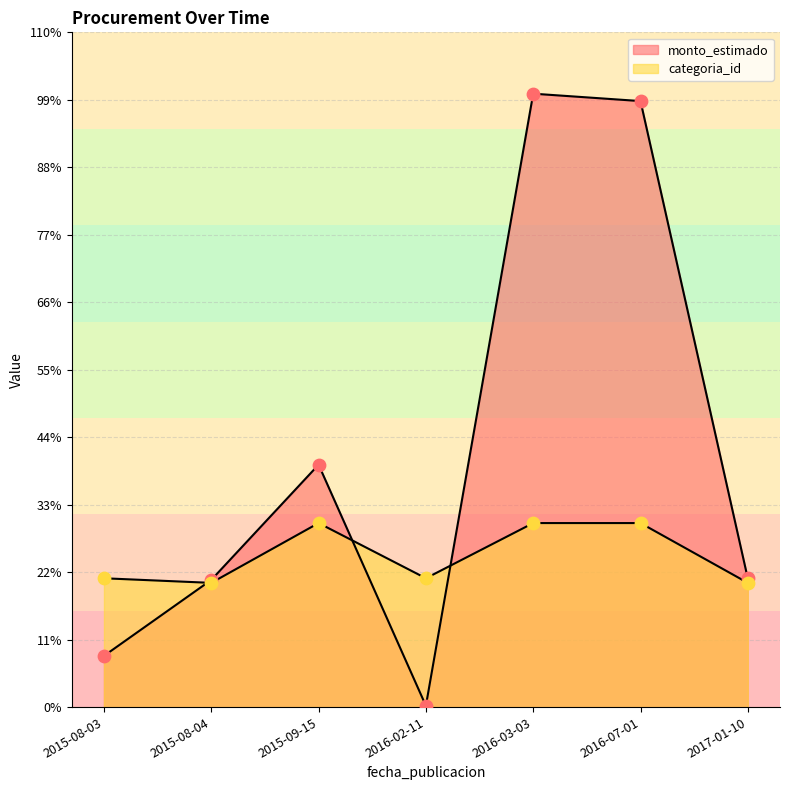

Is the value of categoria_id at 2015-09-15 greater than the value of monto_estimado at 2017-01-10?

Yes